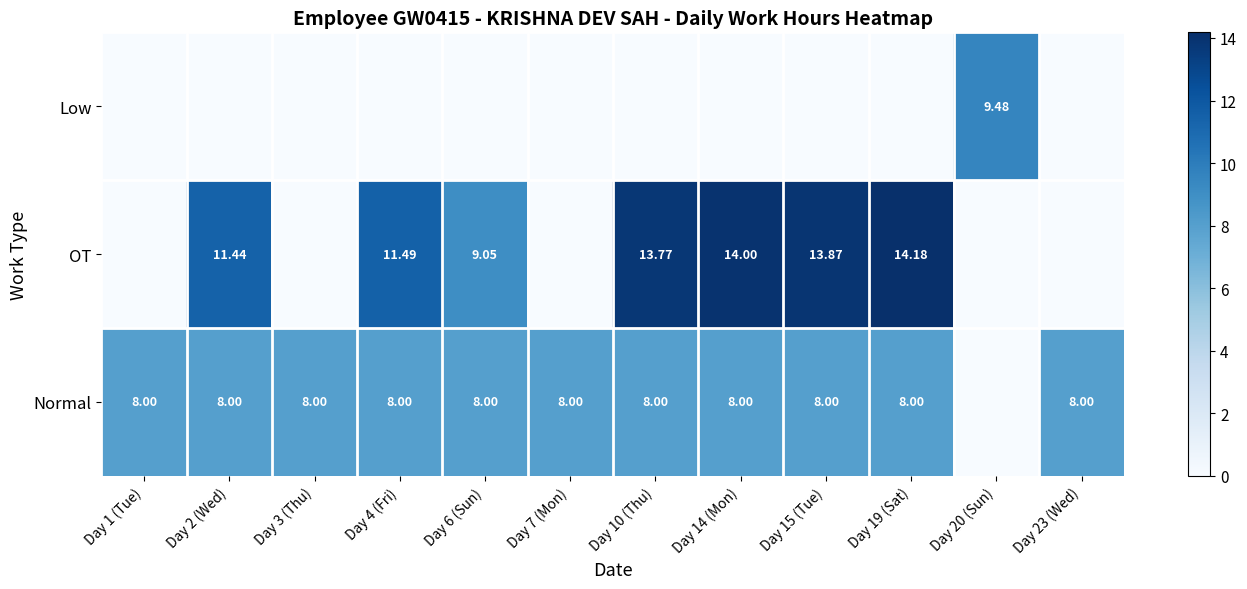

What is the difference between the maximum and minimum values in the Normal series?

8.0